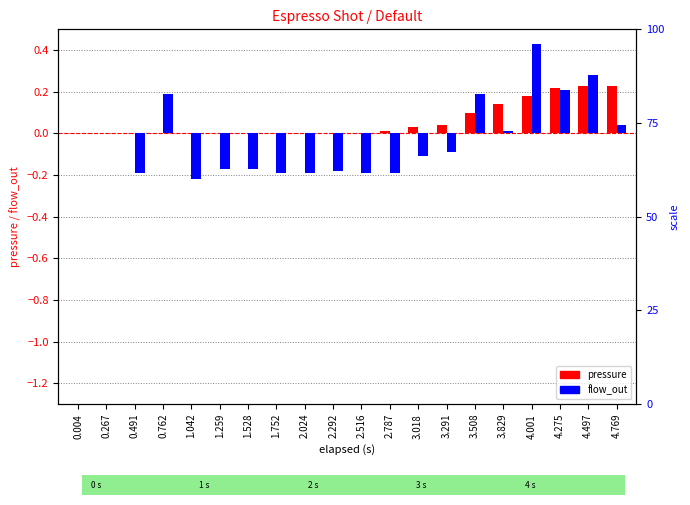

True or false: flow_out has a value of -0.2 at 1.259.

True